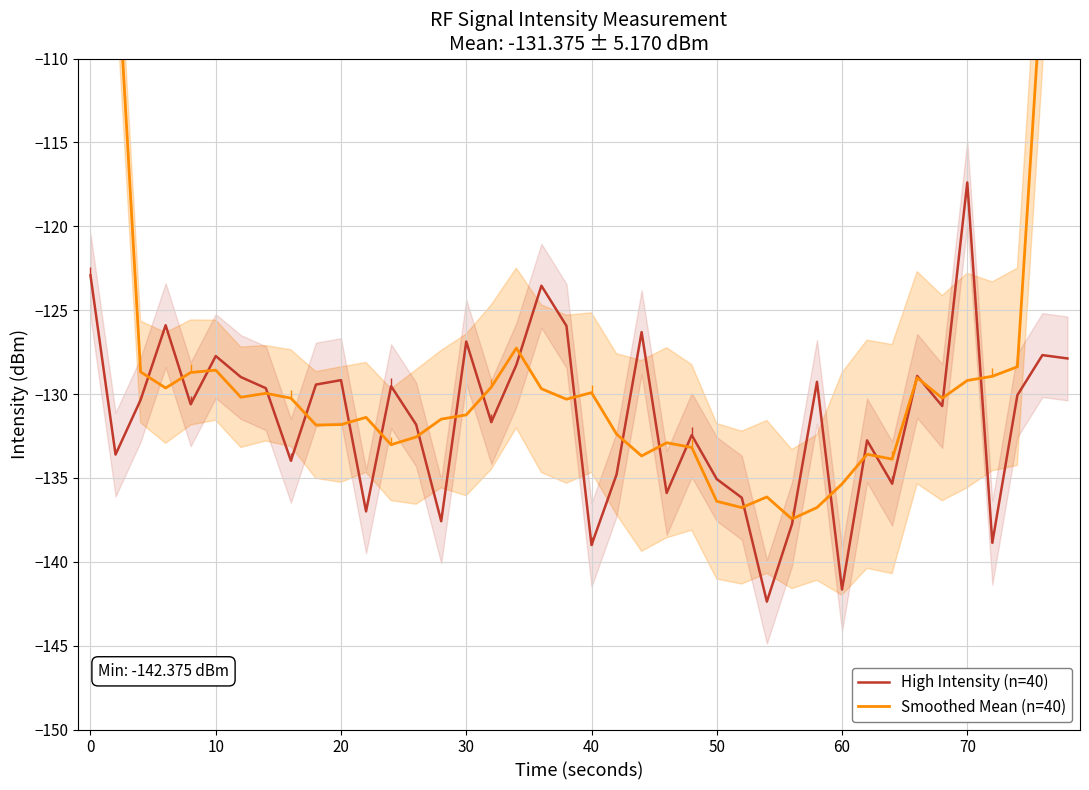

Which category has the highest value in the High Intensity (n=40) series?

70